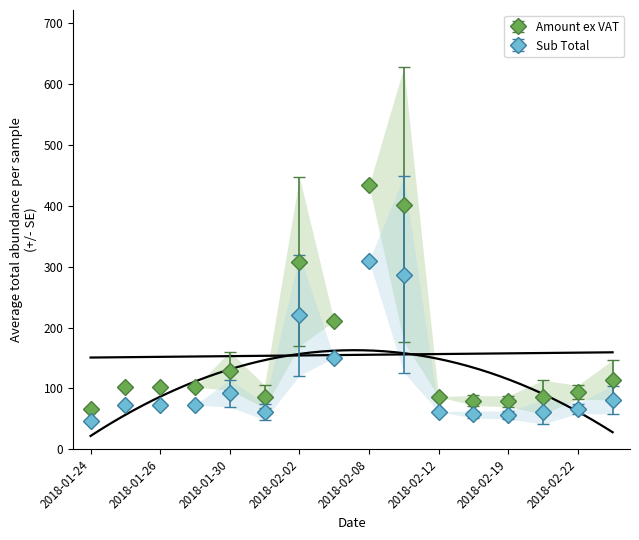

True or false: Sub Total has more than 1 interior local peaks.

True